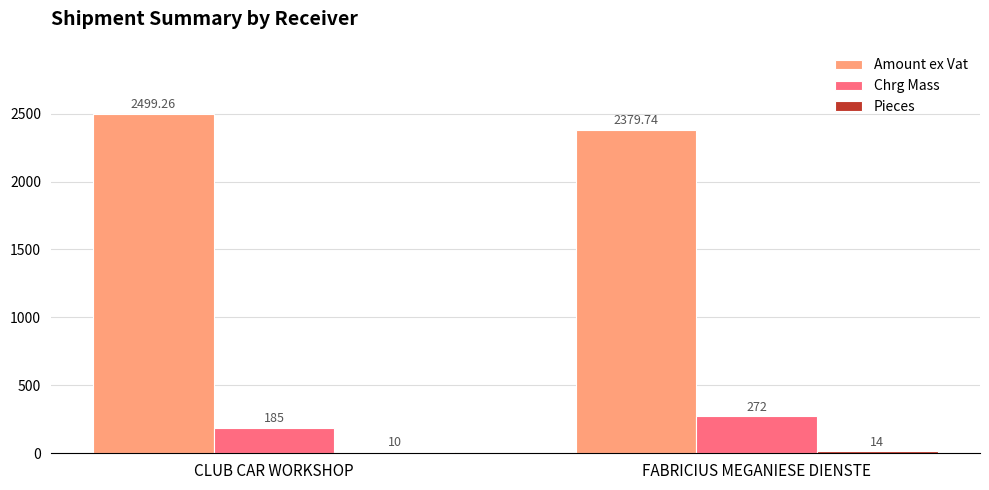

Rank the categories by Amount ex Vat value from highest to lowest.

CLUB CAR WORKSHOP, FABRICIUS MEGANIESE DIENSTE